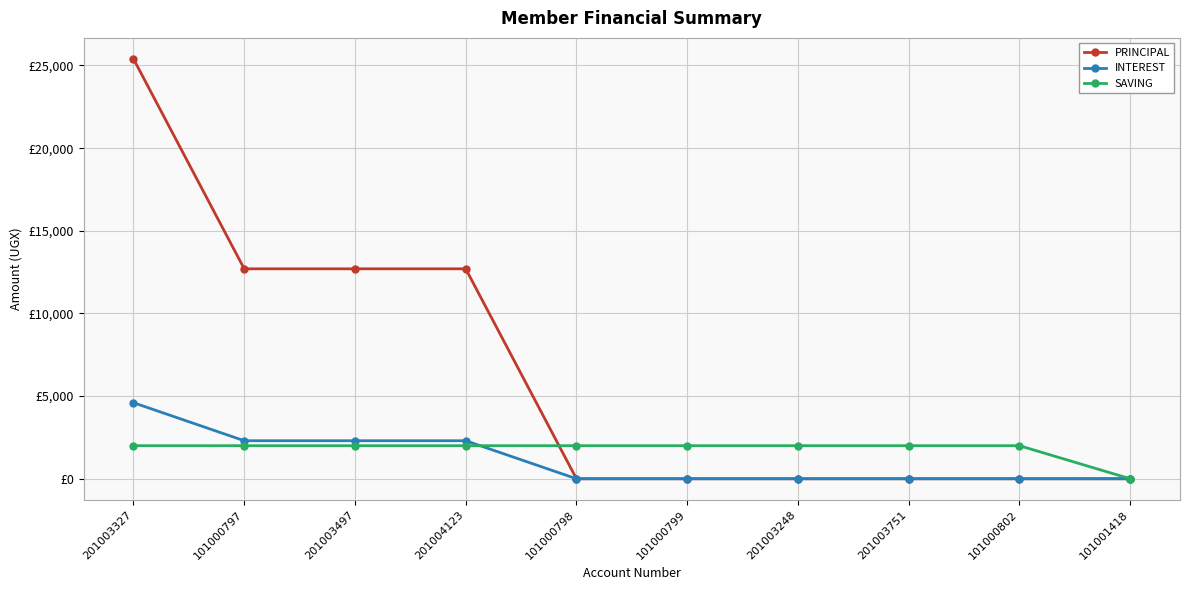

What are all the series names shown in the legend?

PRINCIPAL, INTEREST, SAVING